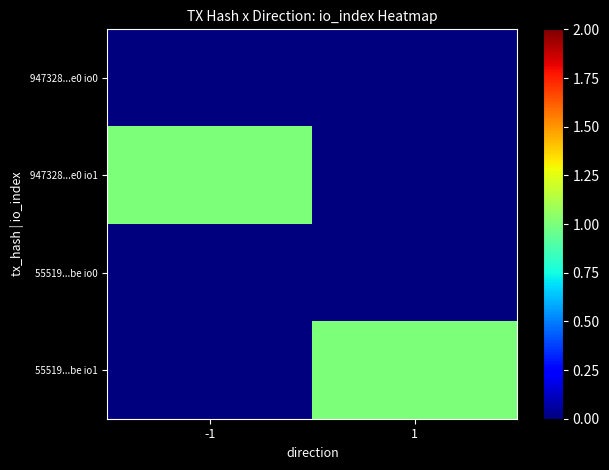

What is the spread (max minus min) of values at -1?

1